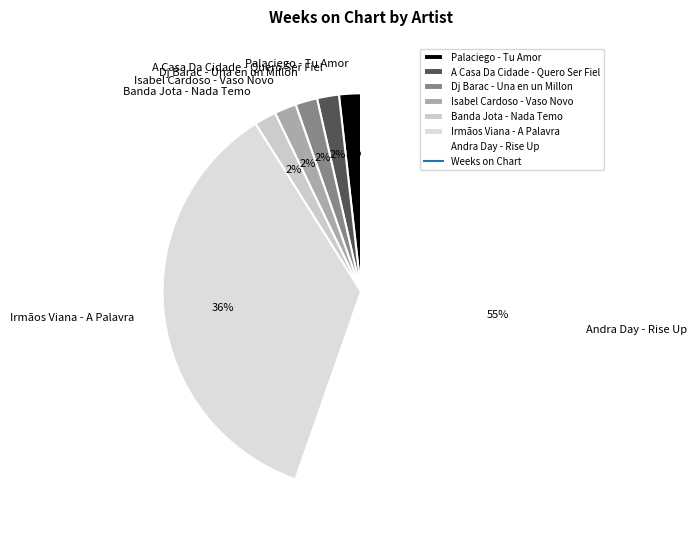

To the nearest percent, what is the average slice percentage?

14%